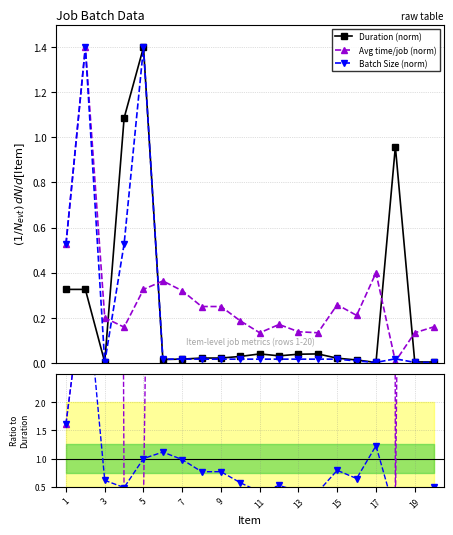

How many times do Duration (norm) and Avg time/job (norm) cross each other?

4